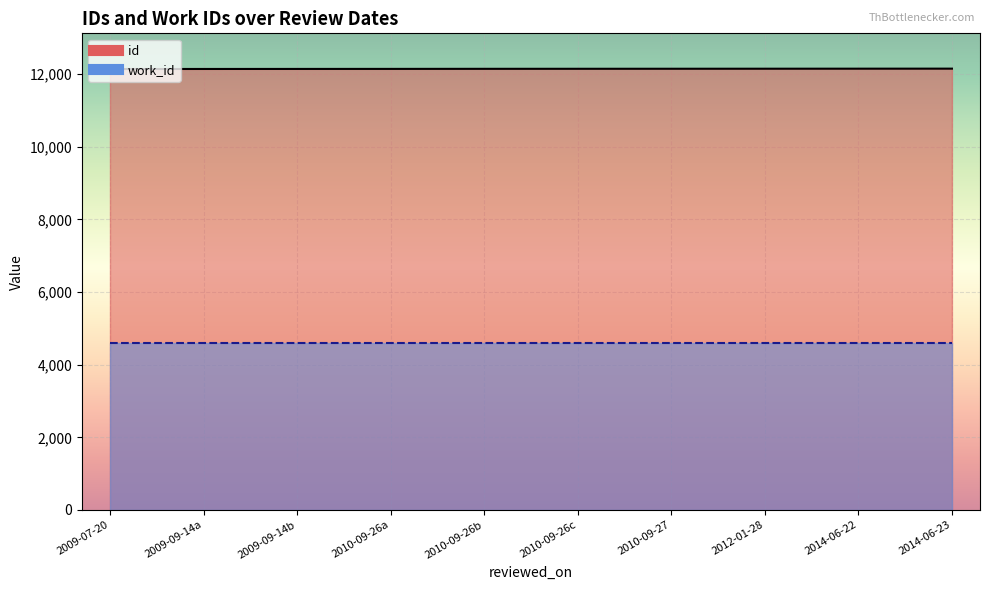

What is the ratio of the value at 2012-01-28 to the value at 2010-09-26?

1.0